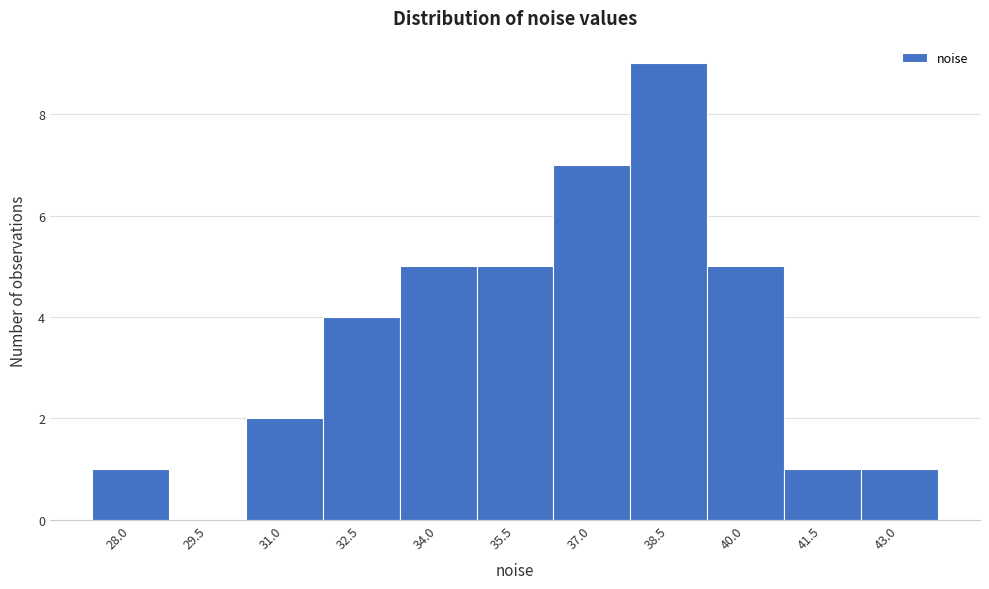

Reading left to right, what are all the values shown in this chart?

28.0=1	29.5=0	31.0=2	32.5=4	34.0=5	35.5=5	37.0=7	38.5=9	40.0=5	41.5=1	43.0=1